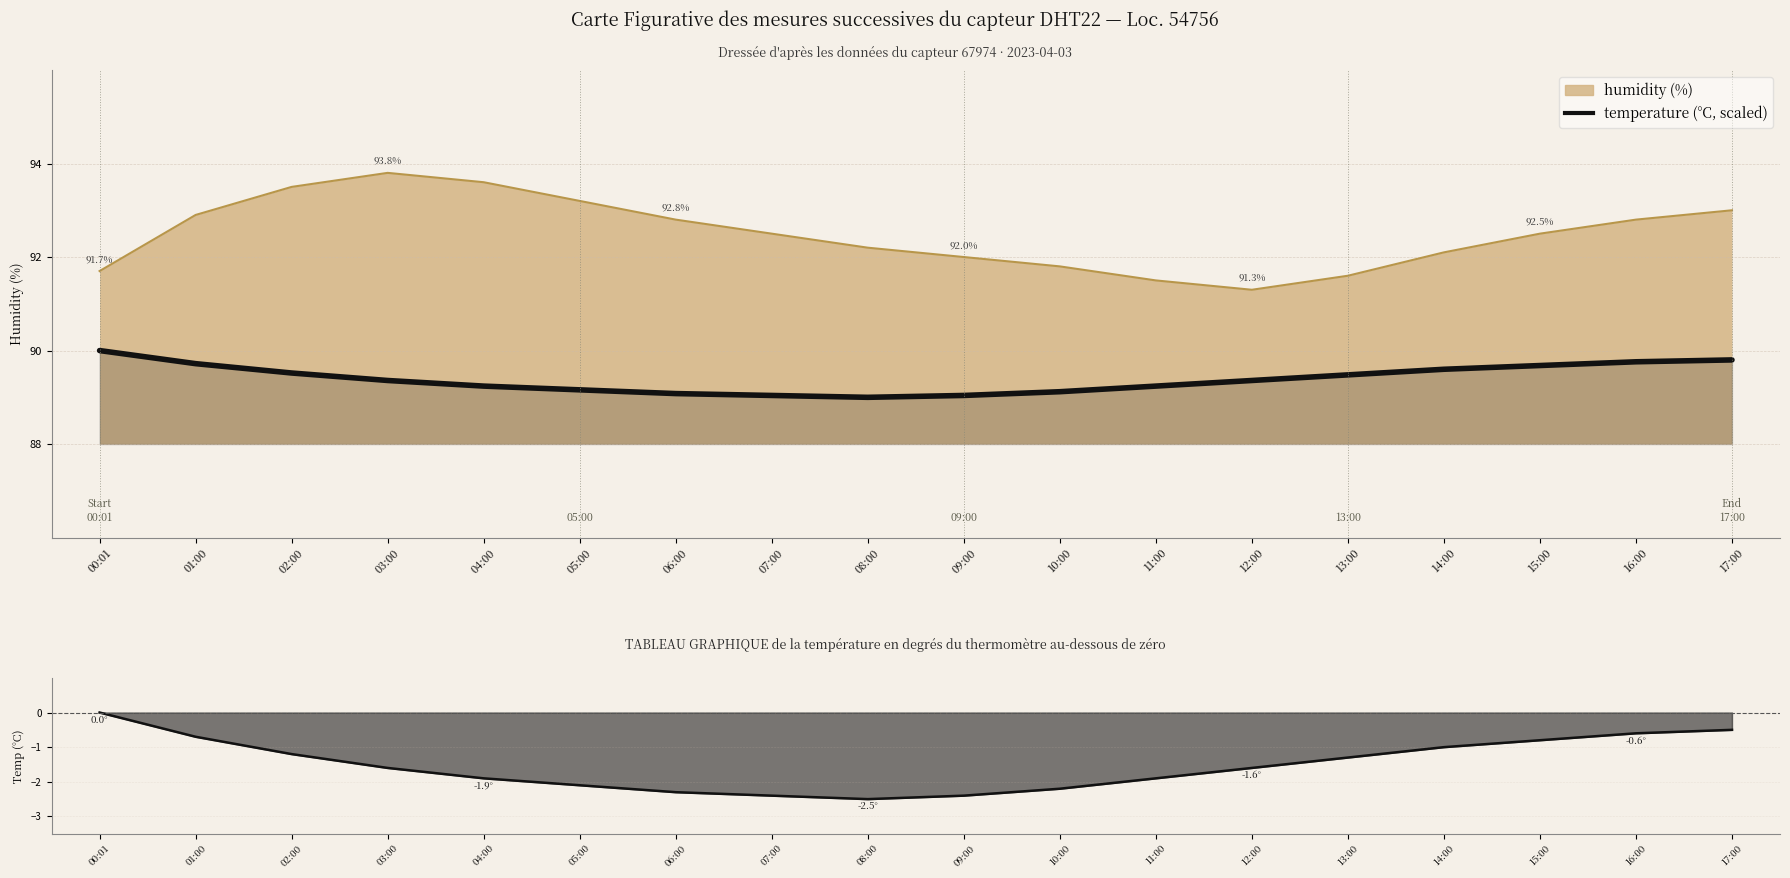

Where is the first local minimum?

08:00